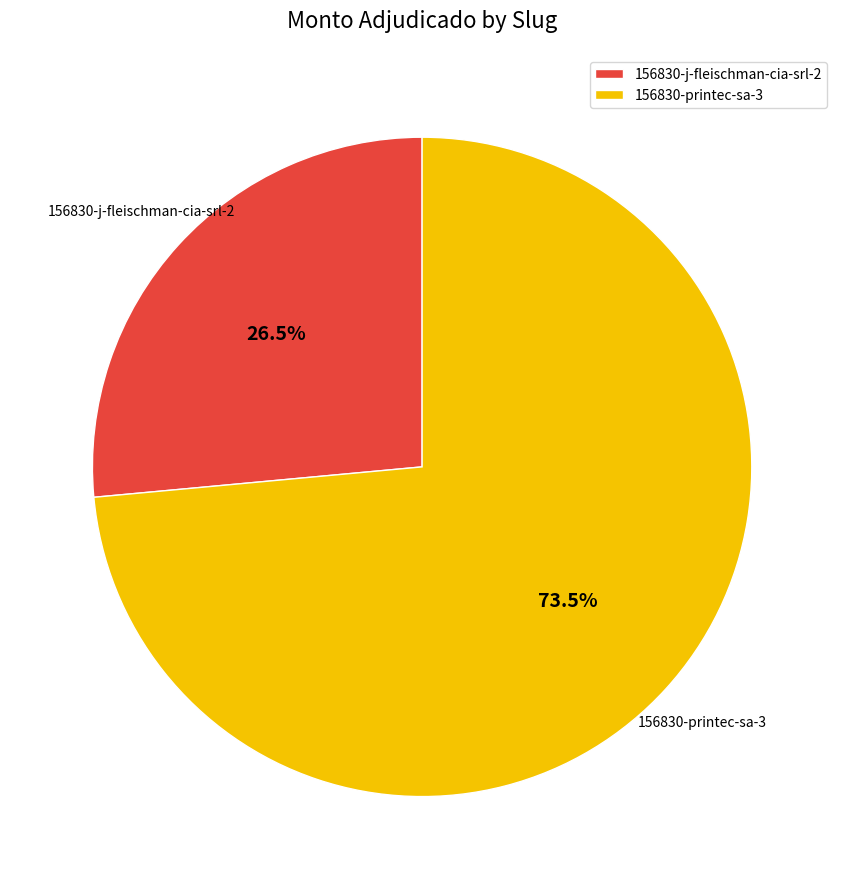

Rank the categories by value from highest to lowest.

156830-printec-sa-3, 156830-j-fleischman-cia-srl-2